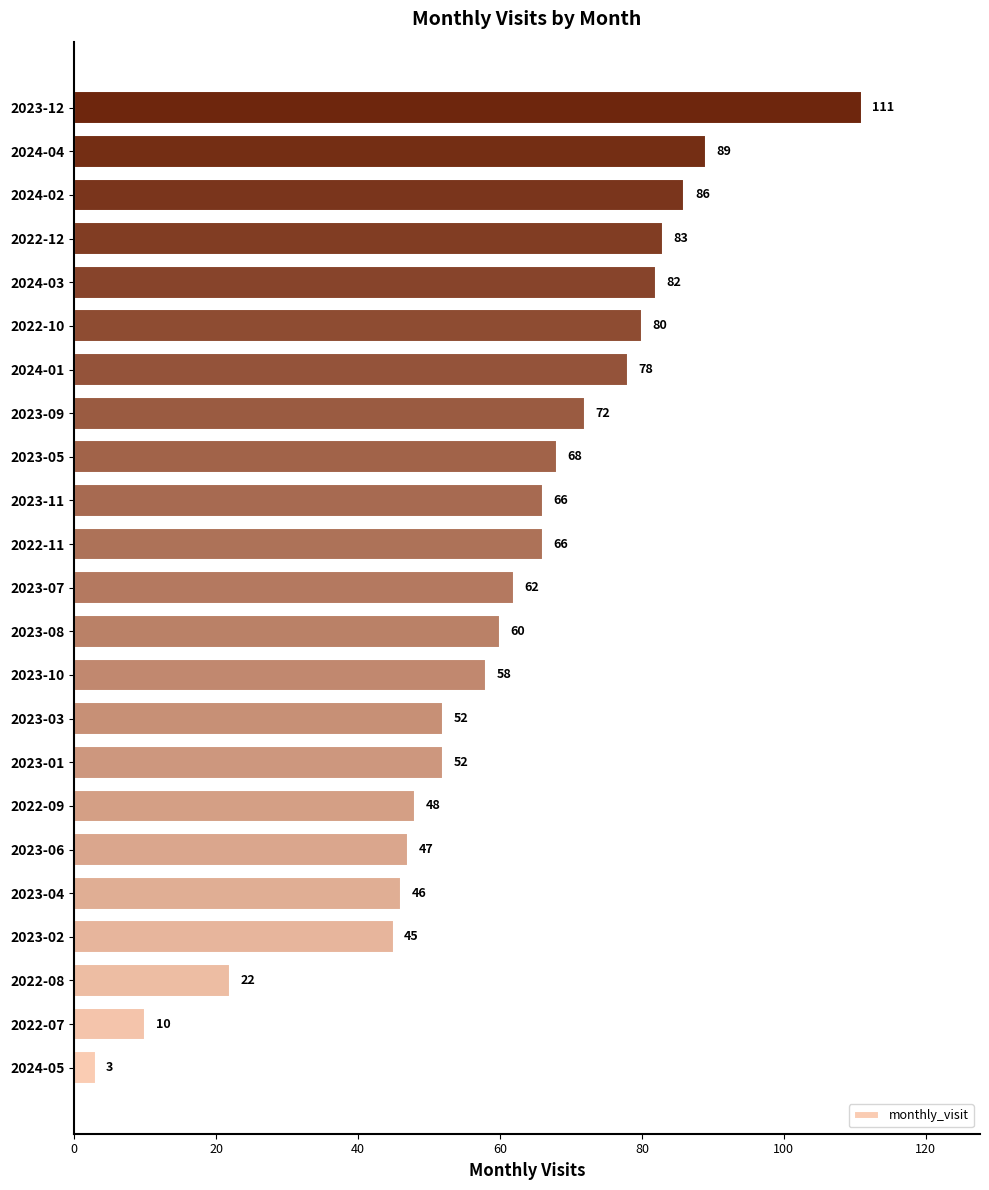

The chart shows a value of 32 at 2023-06. True or false?

False